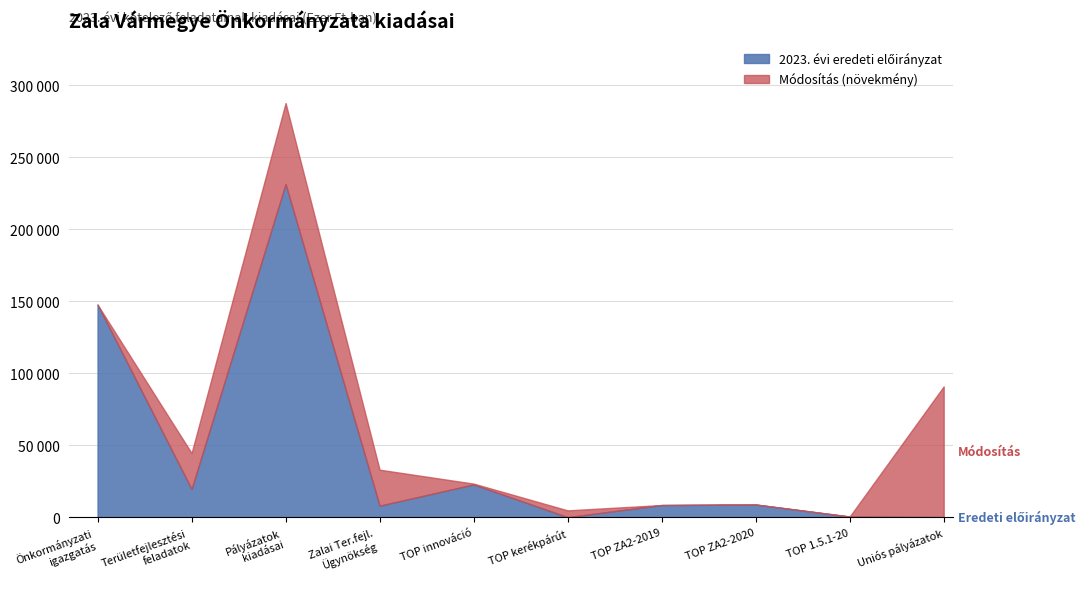

Does the chart display data point markers on the line(s)?

No